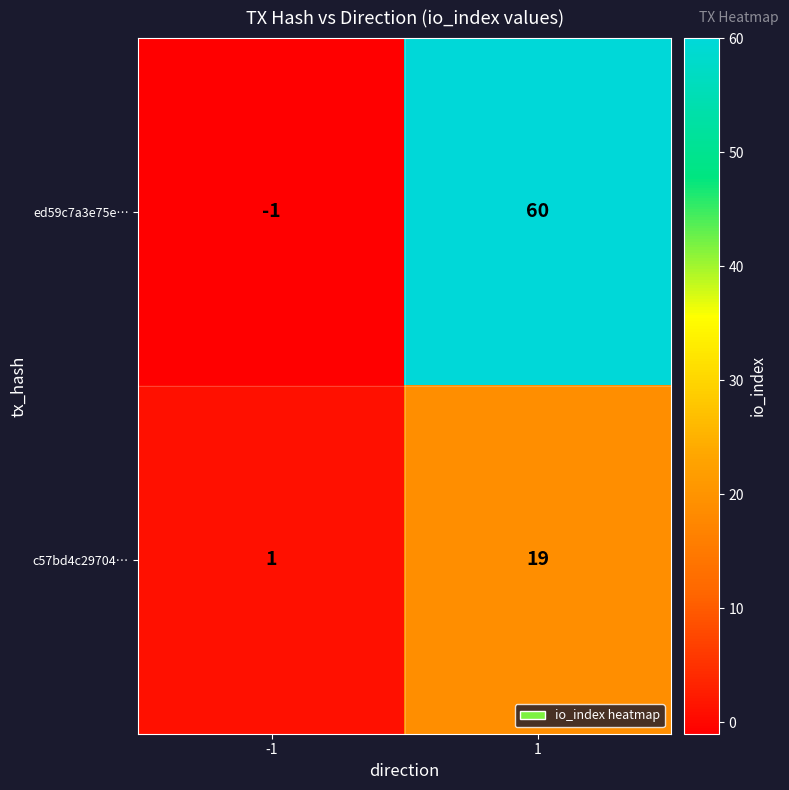

Rank the series at 1 from highest to lowest value.

ed59c7a3e75e…, c57bd4c29704…